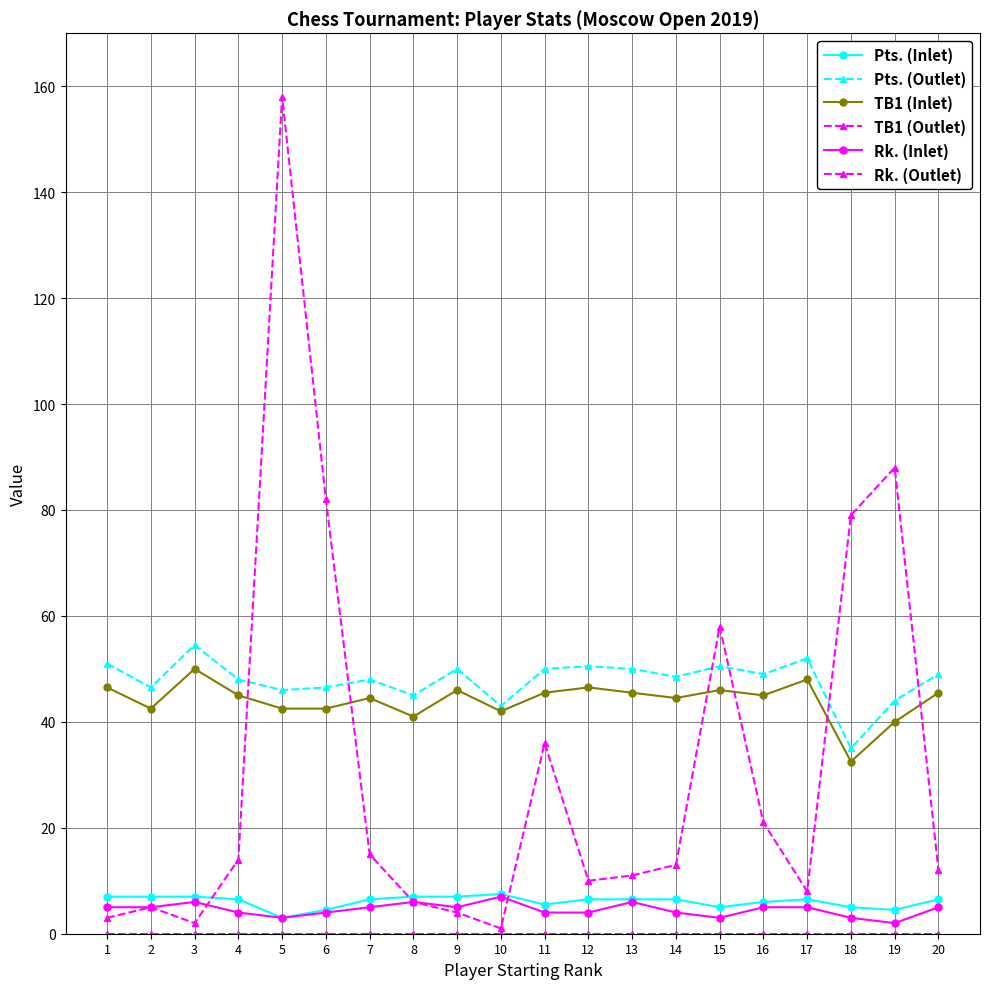

Reading left to right, extract all data points from this chart.

Pts. (Inlet): 7.0	7.0	7.0	6.5	3.0	4.5	6.5	7.0	7.0	7.5	5.5	6.5	6.5	6.5	5.0	6.0	6.5	5.0	4.5	6.5
Pts. (Outlet): 51.0	46.5	54.5	48.0	46.0	46.5	48.0	45.0	50.0	43.0	50.0	50.5	50.0	48.5	50.5	49.0	52.0	35.0	44.0	49.0
TB1 (Inlet): 46.5	42.5	50.0	45.0	42.5	42.5	44.5	41.0	46.0	42.0	45.5	46.5	45.5	44.5	46.0	45.0	48.0	32.5	40.0	45.5
TB1 (Outlet): 3.0	5.0	2.0	14.0	158.0	82.0	15.0	6.0	4.0	1.0	36.0	10.0	11.0	13.0	58.0	21.0	8.0	79.0	88.0	12.0
Rk. (Inlet): 5.0	5.0	6.0	4.0	3.0	4.0	5.0	6.0	5.0	7.0	4.0	4.0	6.0	4.0	3.0	5.0	5.0	3.0	2.0	5.0
Rk. (Outlet): 0.0	0.0	0.0	0.0	0.0	0.0	0.0	0.0	0.0	0.0	0.0	0.0	0.0	0.0	0.0	0.0	0.0	0.0	0.0	0.0